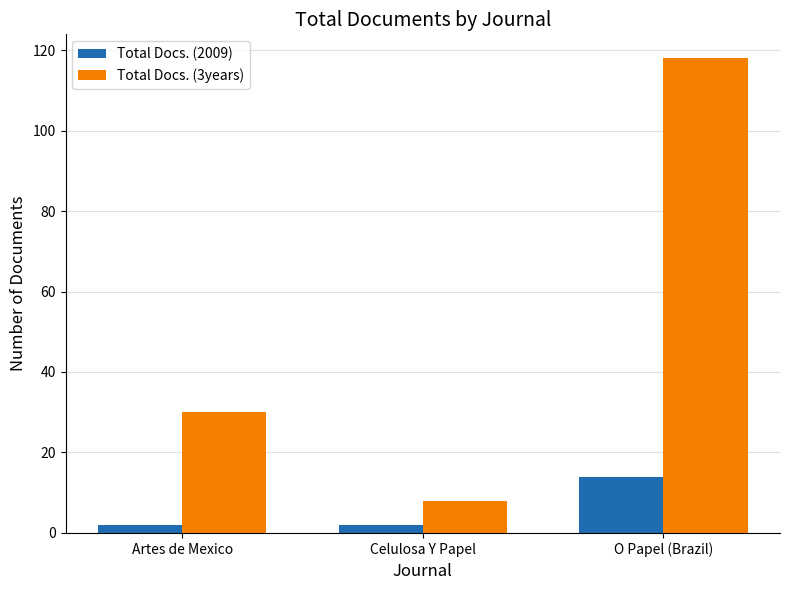

How many series are shown in this chart?

2